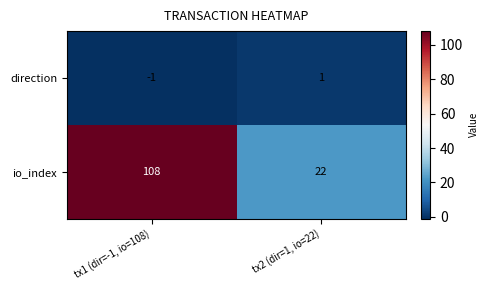

Reading left to right, transcribe all the data shown in this chart.

direction: tx1 (dir=-1, io=108)=-1	tx2 (dir=1, io=22)=1
io_index: tx1 (dir=-1, io=108)=108	tx2 (dir=1, io=22)=22